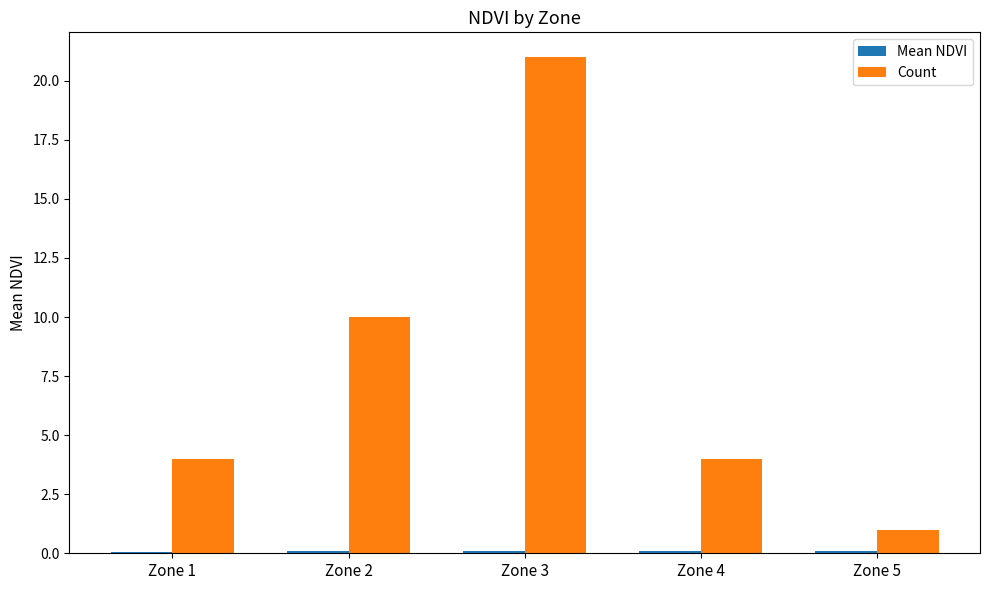

The value of Count at Zone 3 is 21.0. True or false?

True